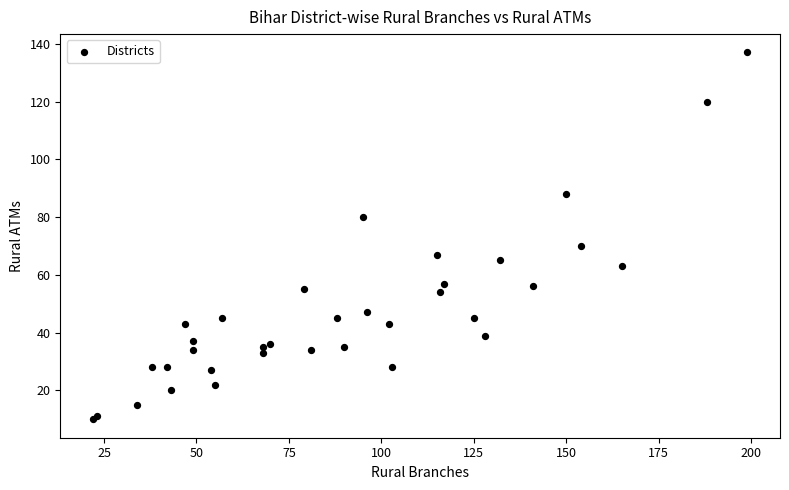

What Y value in the scatter plot is closest to 73?

70